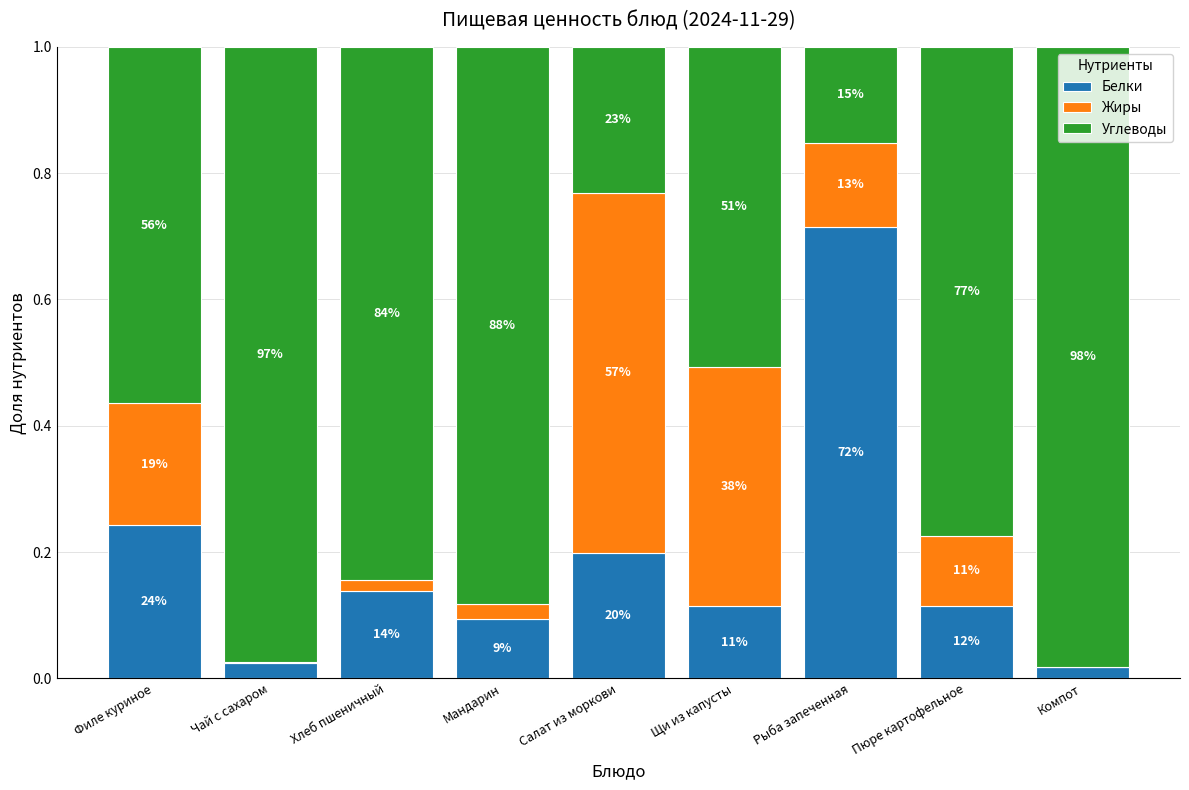

True or false: Белки has a value of 0.1 at Мандарин.

True